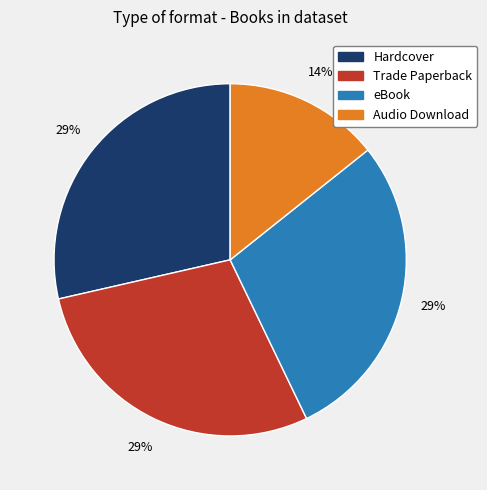

Approximately how many times larger is the value at Audio Download compared to eBook?

0.5